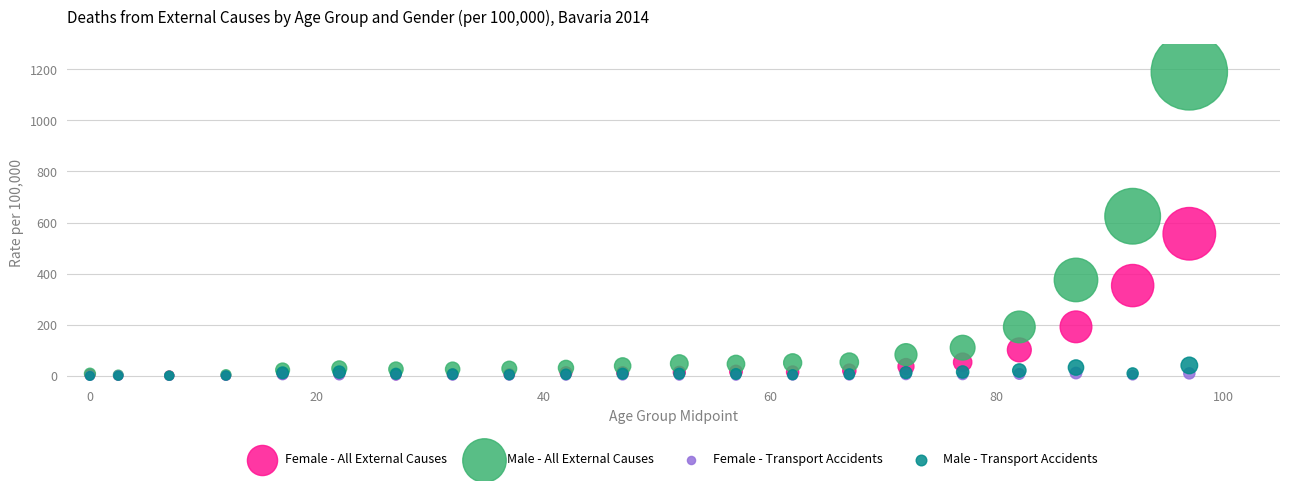

Which series has the largest Y range (max minus min)?

Male - All External Causes